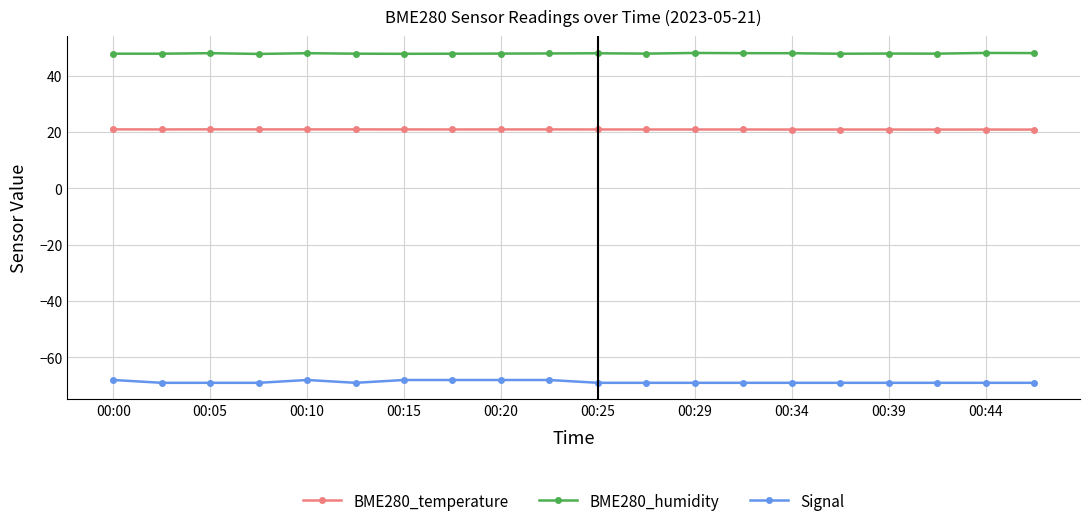

What is the difference between the maximum and second lowest values in the Signal series?

1.0